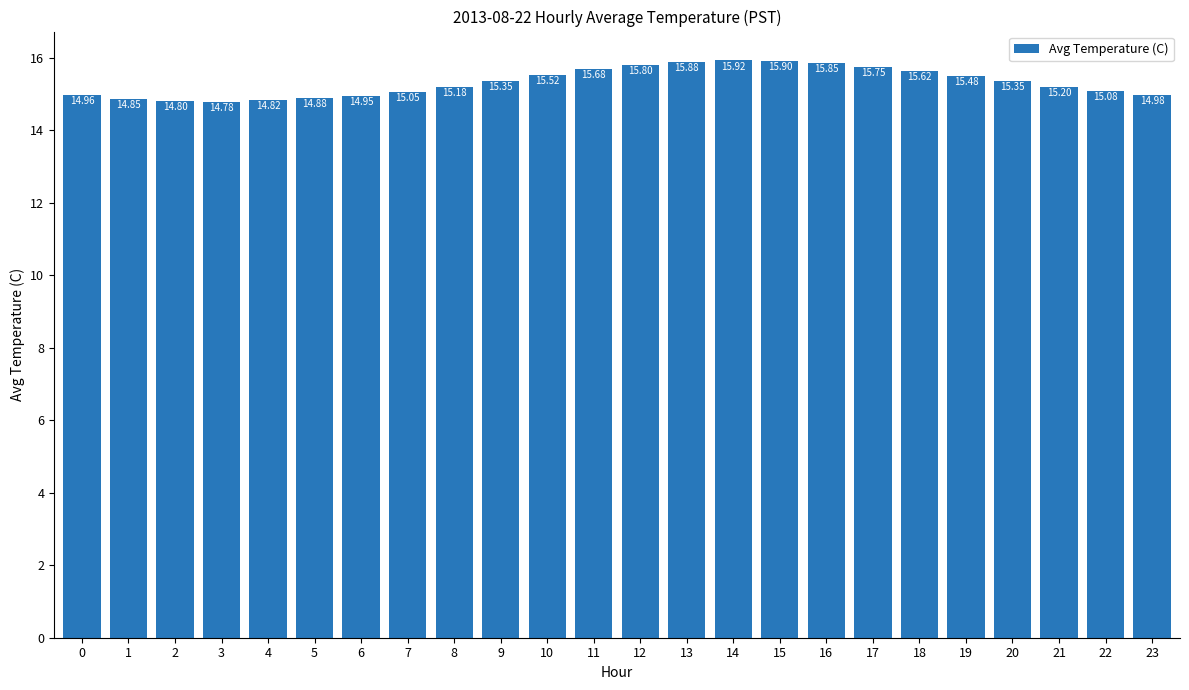

What is the average value?

15.3